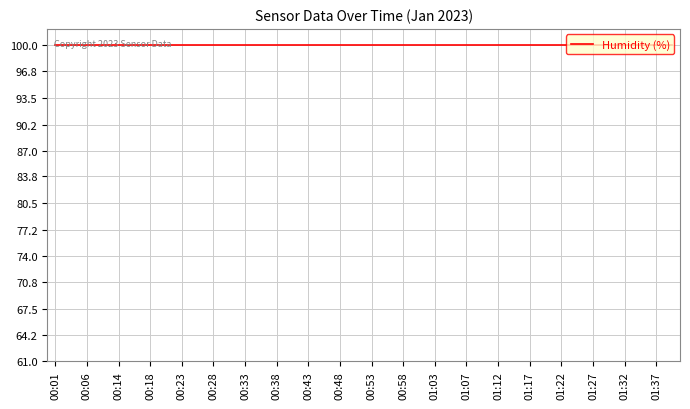

True or false: BME280_humidity and BME280_pressure cross at least once.

False